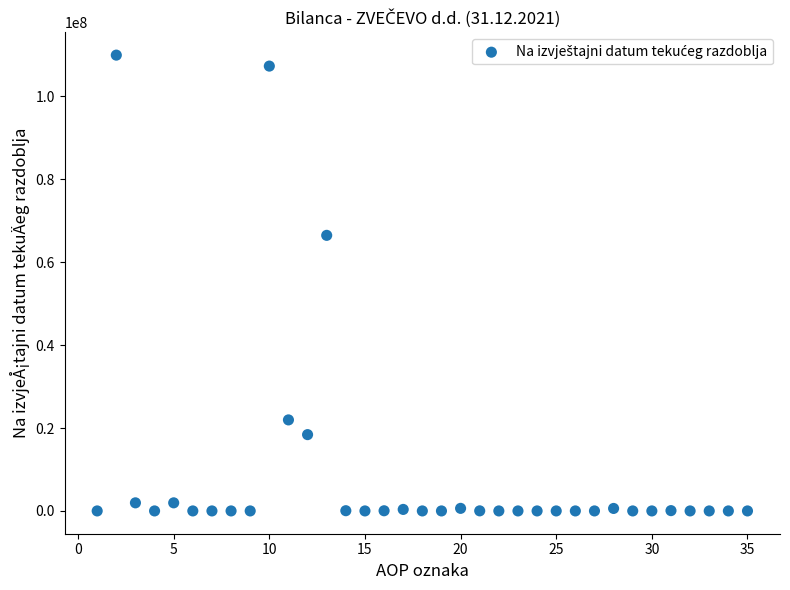

What Y value in the scatter plot is closest to 54970818?

66471182